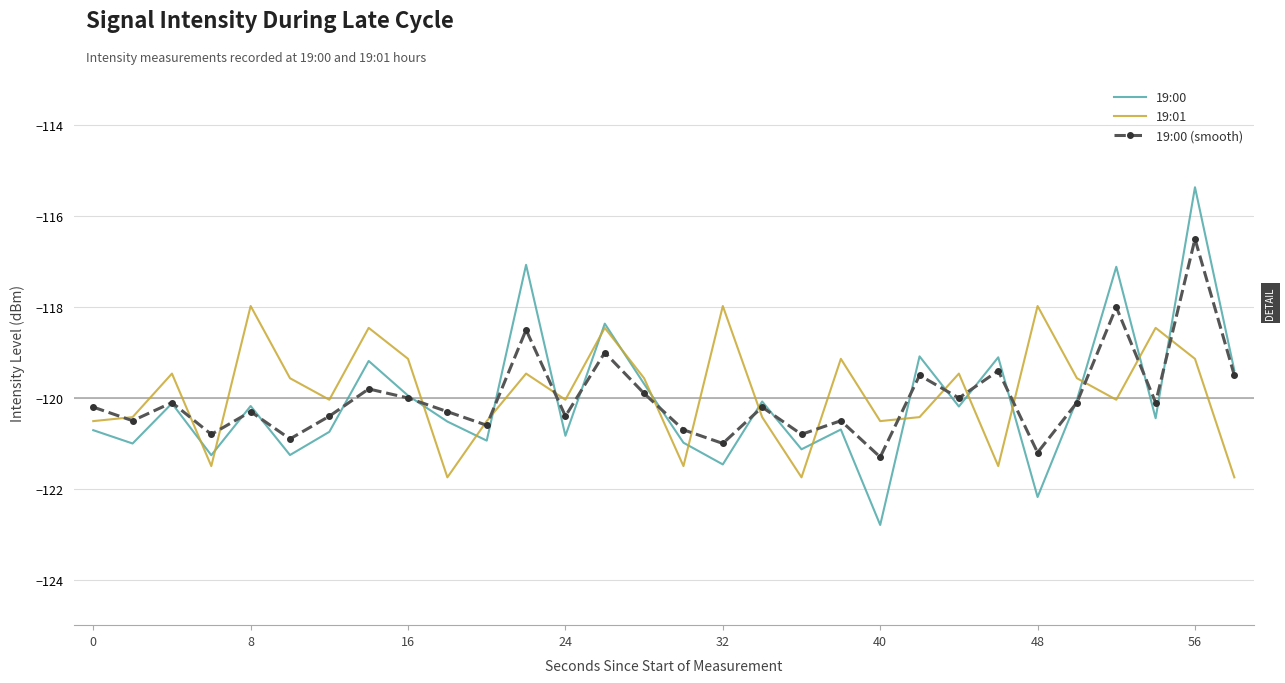

List the series in order of their peak value, highest first.

19:00, 19:00 (smooth), 19:01